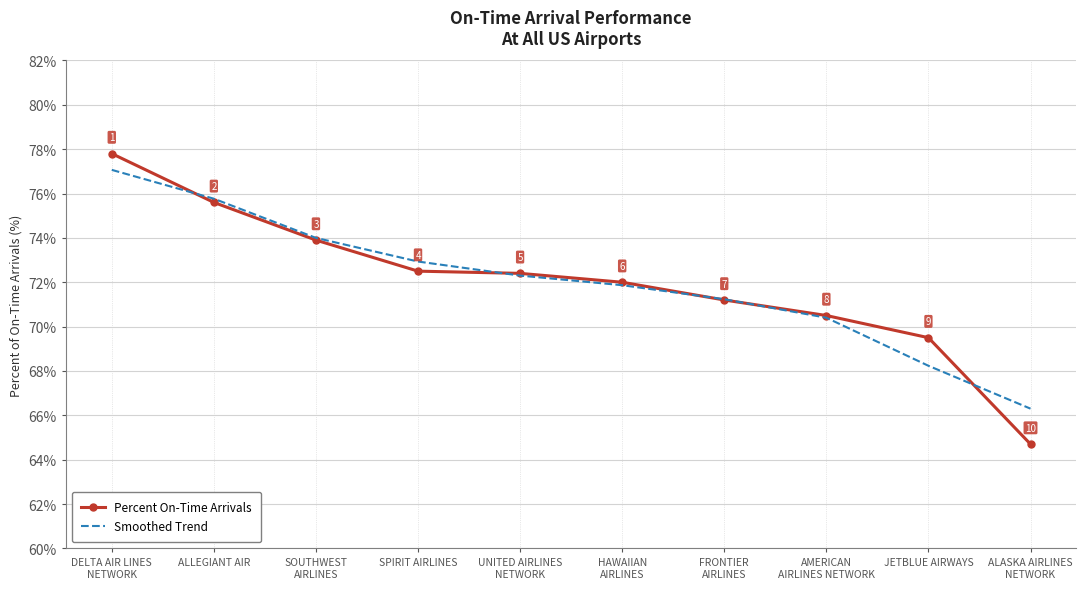

What are all the series names shown in the legend?

Percent On-Time Arrivals, Smoothed Trend